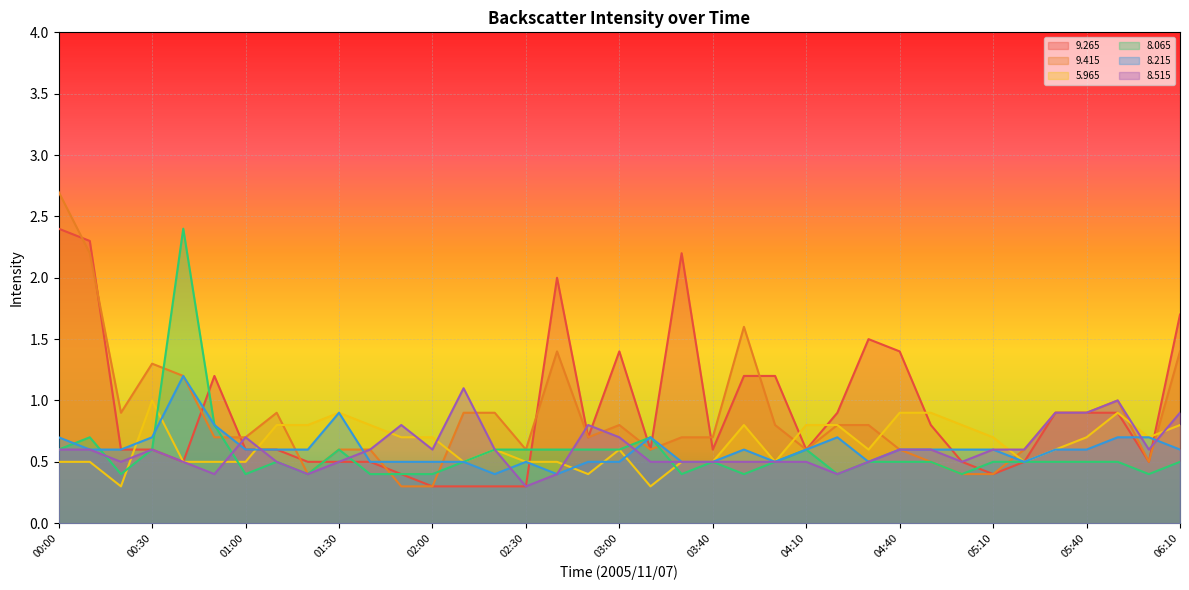

Between which two adjacent categories do   8.515 and   9.265 first intersect?

00:50 and 01:00